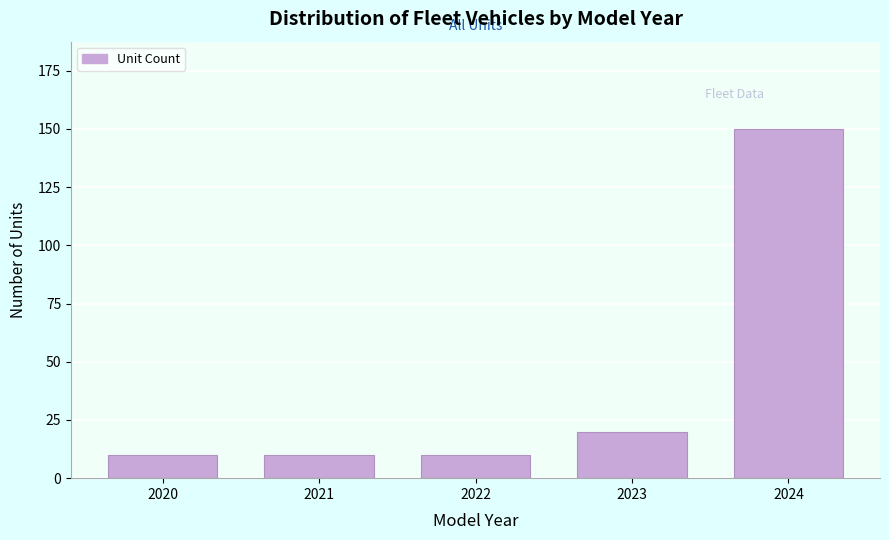

Reading left to right, transcribe all the data shown in this chart.

2020=10	2021=10	2022=10	2023=20	2024=150